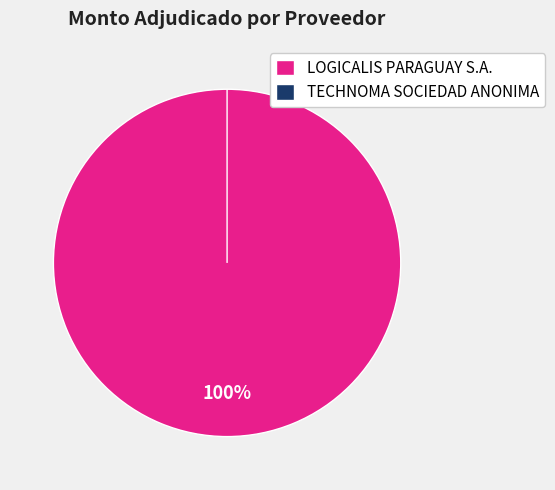

What is the change in value from LOGICALIS PARAGUAY S.A. to TECHNOMA SOCIEDAD ANONIMA?

-155040000